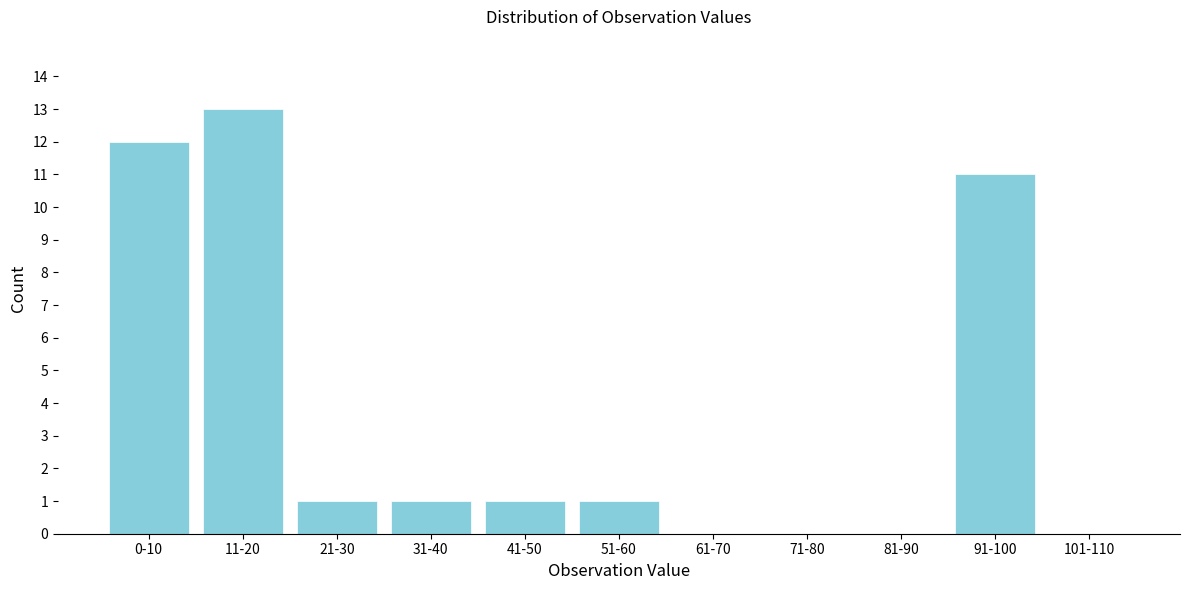

Reading right to left, extract all data points from this chart.

101-110=0	91-100=11	81-90=0	71-80=0	61-70=0	51-60=1	41-50=1	31-40=1	21-30=1	11-20=13	0-10=12